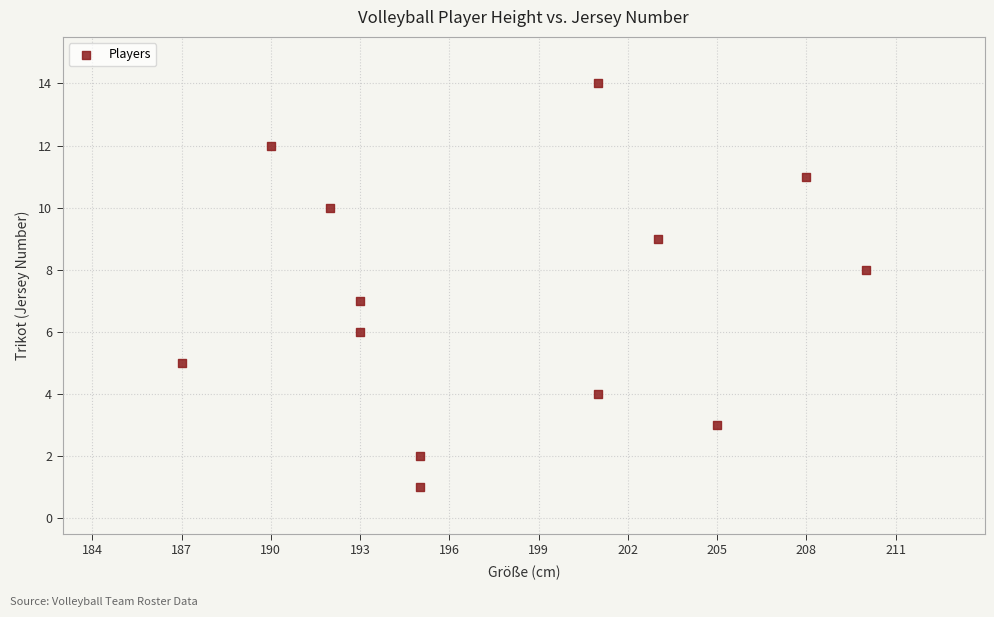

What is the range of Y values (max minus min)?

13